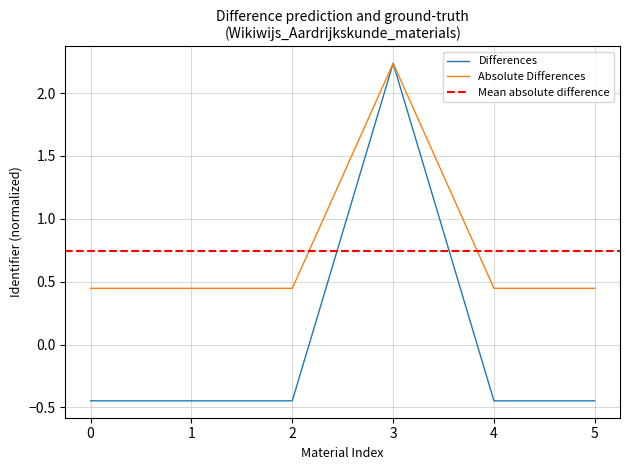

What is the smallest value displayed?

-0.4